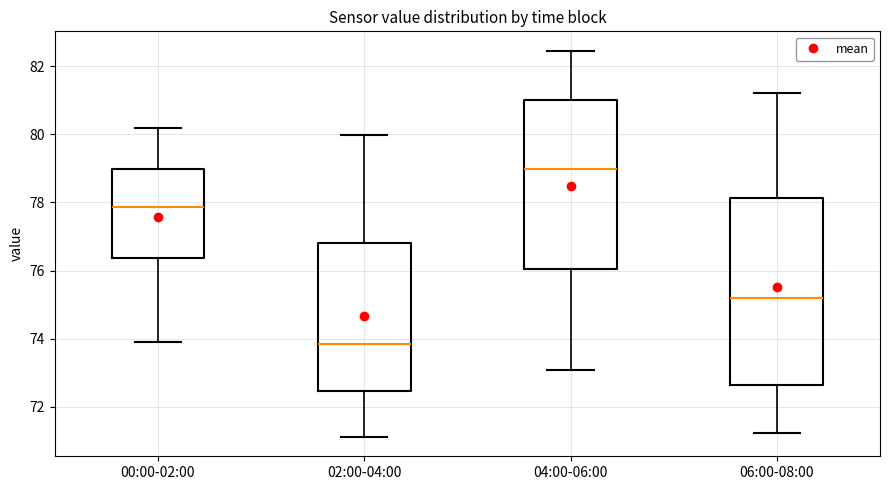

Reading left to right, read every box against the y-axis: the position of its median line, the range the box covers, and the ends of its whiskers. The values are not printed on the chart, so give them approximately, as read against the axis.

00:00-02:00: median 77.8, box 76.4 to 79.0, whiskers 74.0 to 80.2
02:00-04:00: median 73.8, box 72.4 to 76.8, whiskers 71.2 to 80.0
04:00-06:00: median 79.0, box 76.0 to 81.0, whiskers 73.0 to 82.4
06:00-08:00: median 75.2, box 72.6 to 78.2, whiskers 71.2 to 81.2